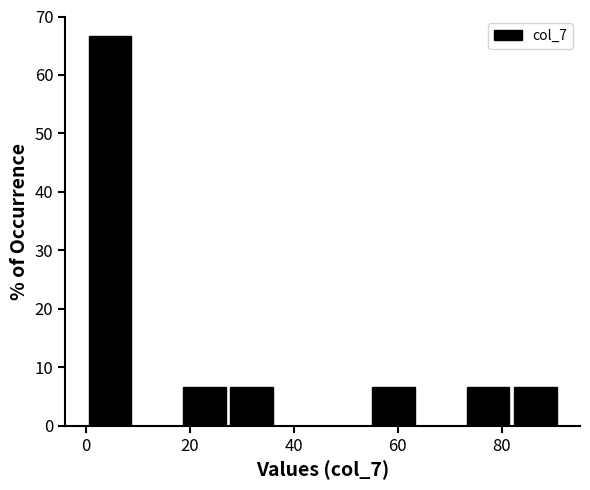

What is the height of the bar covering 82 to 92 on the x-axis? Neither the bar edges nor the heights are printed on the chart, so give them approximately, as read against the axes.

7